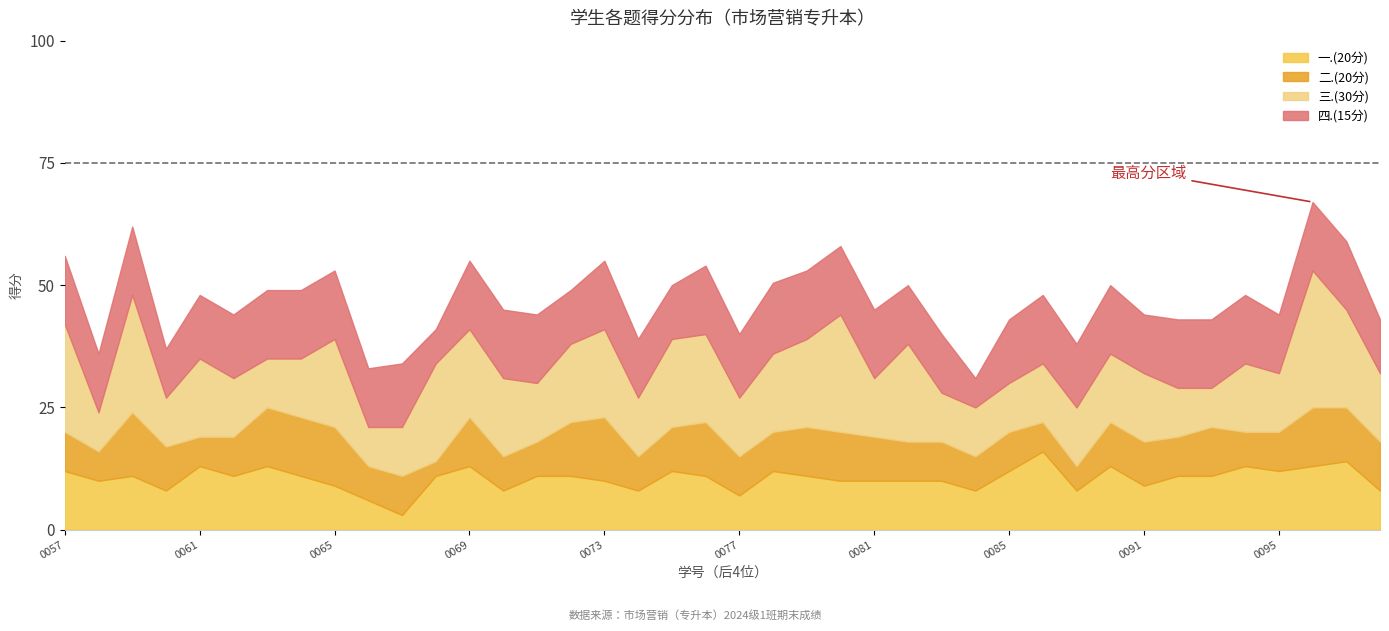

Count the 二.(20分) values in the range 7 to 10.

26